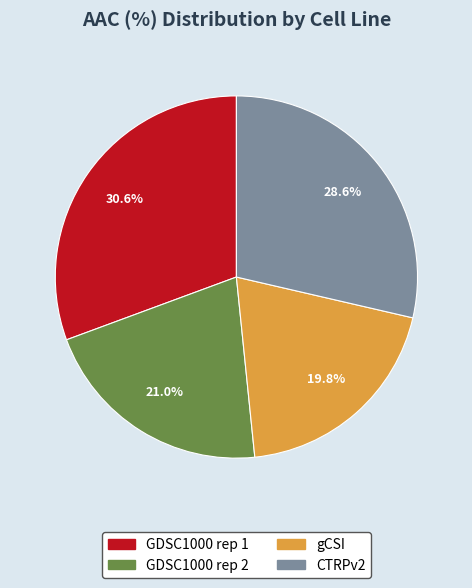

Is there a majority slice in this chart?

No